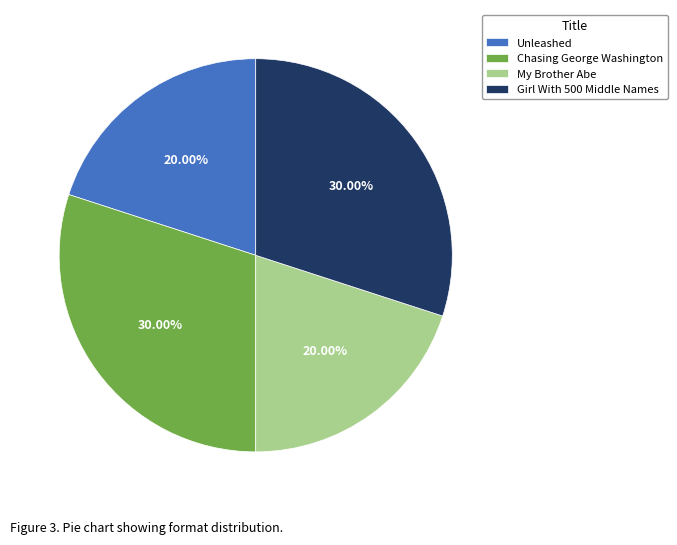

Does Unleashed represent more than half of the total?

No